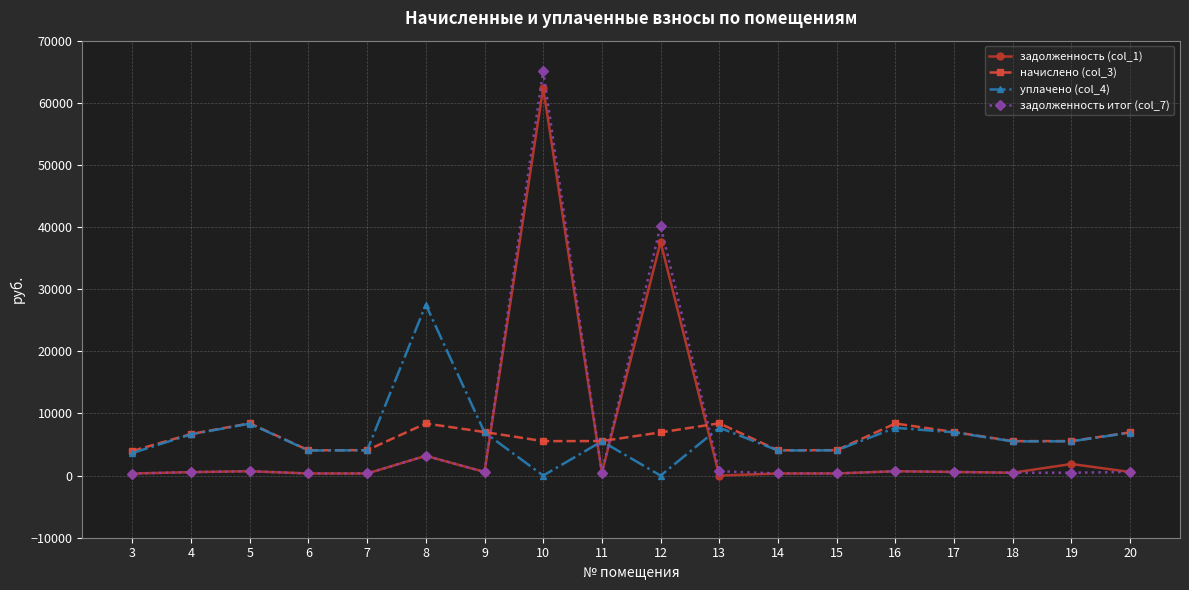

How many lines are shown in the chart?

4